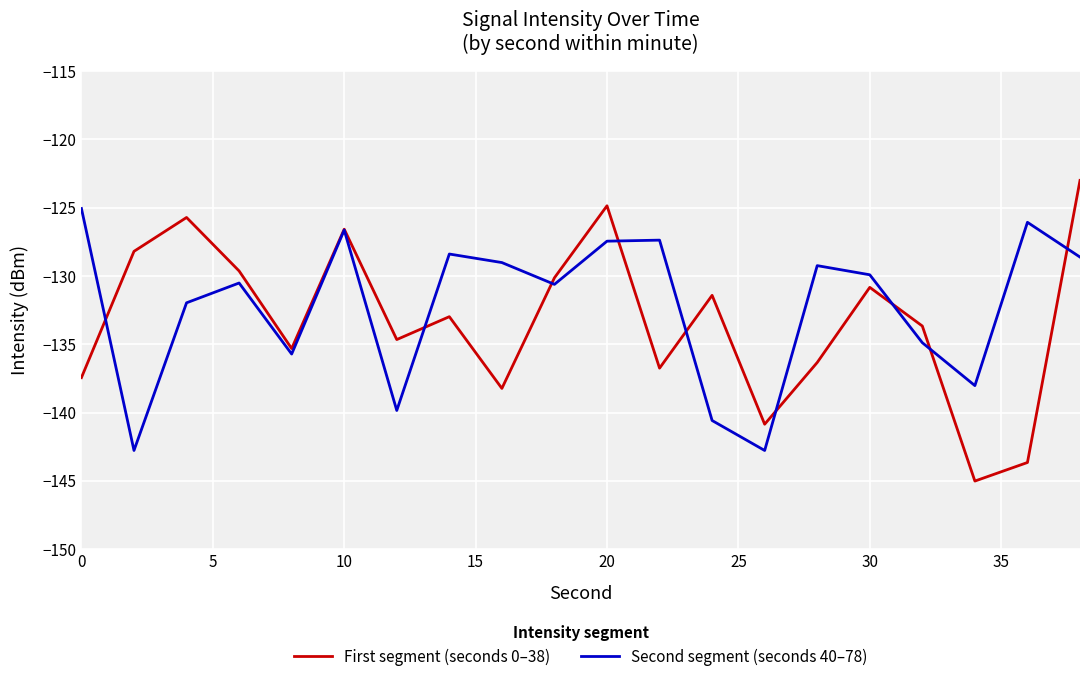

How many lines are shown in the chart?

2